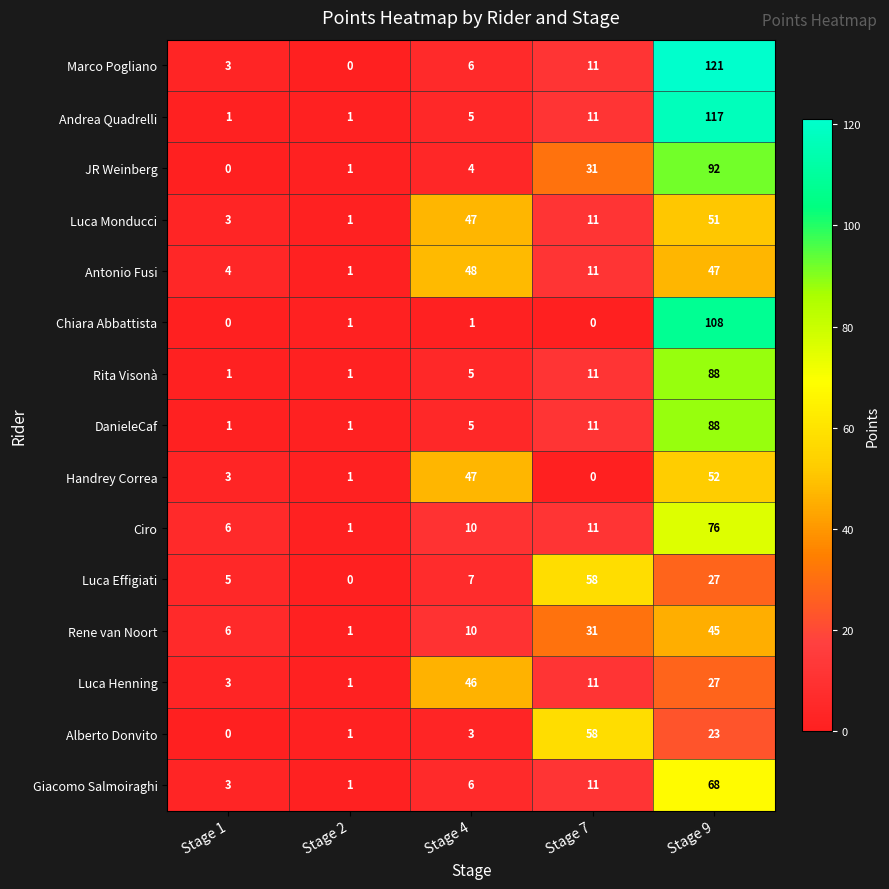

What is the difference between the maximum and second lowest values in the Chiara Abbattista series?

108